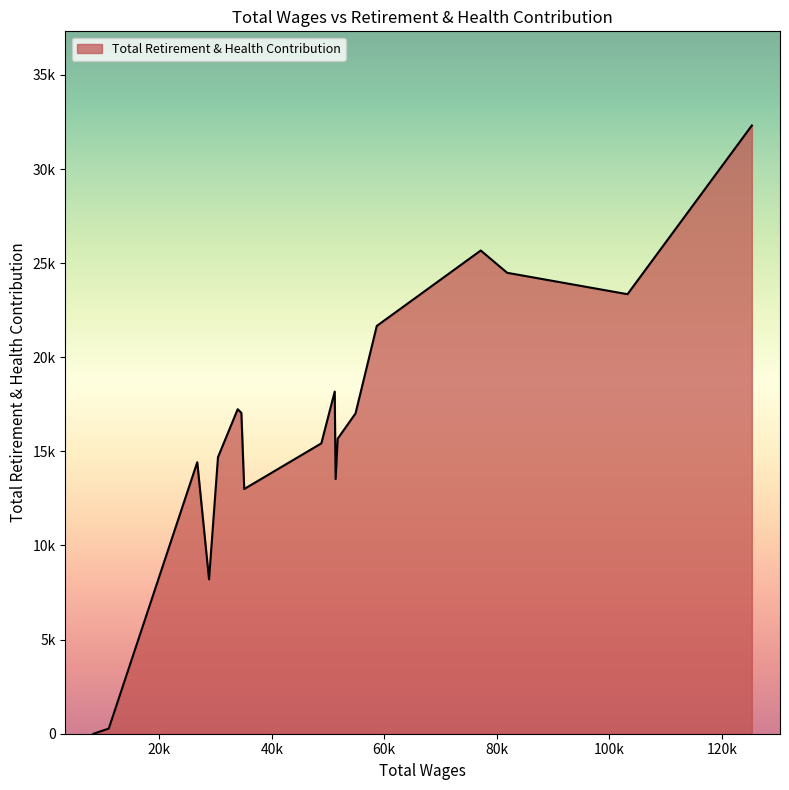

Is this an area chart (filled region under the line)?

Yes